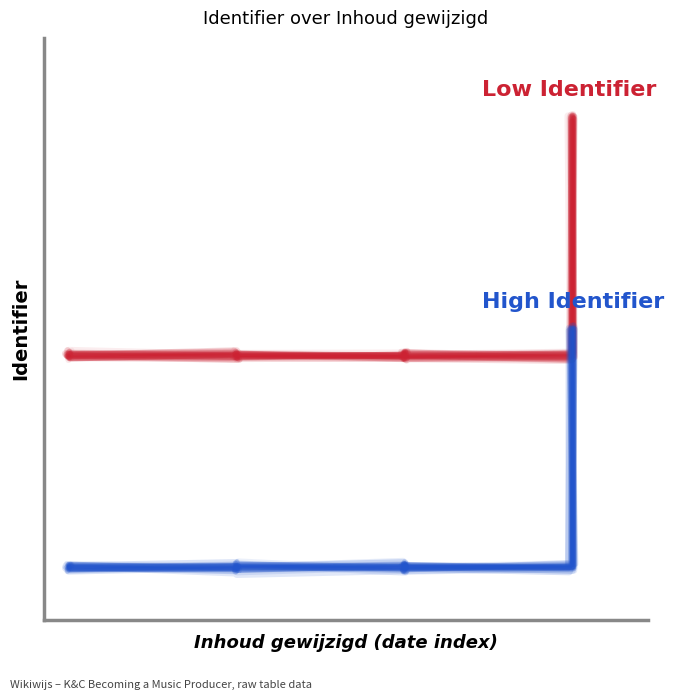

Between 5 and 9, which series saw the biggest shift?

High Identifier